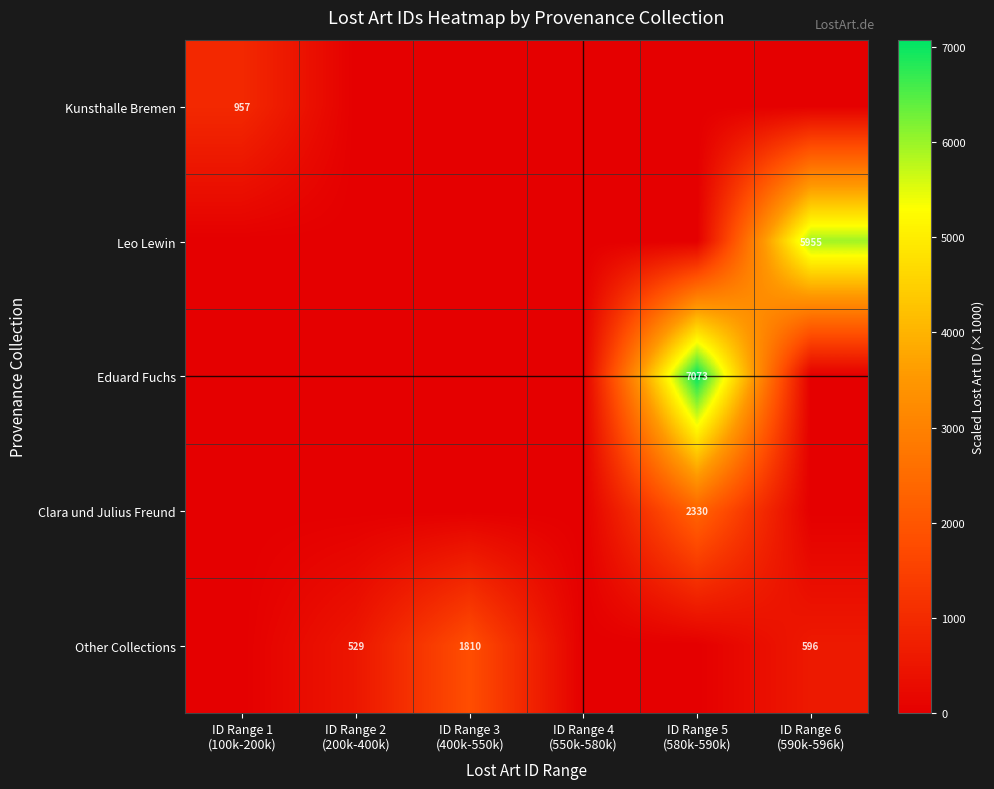

What is the difference between the highest and lowest values at ID Range 3
(400k-550k)?

1810.4